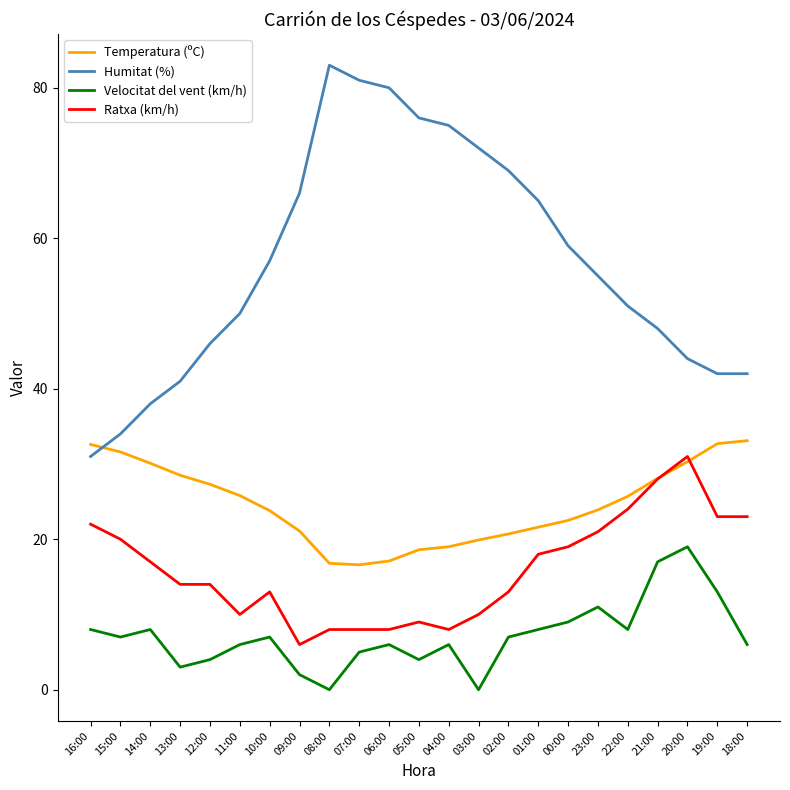

Does the chart have visible grid lines?

No